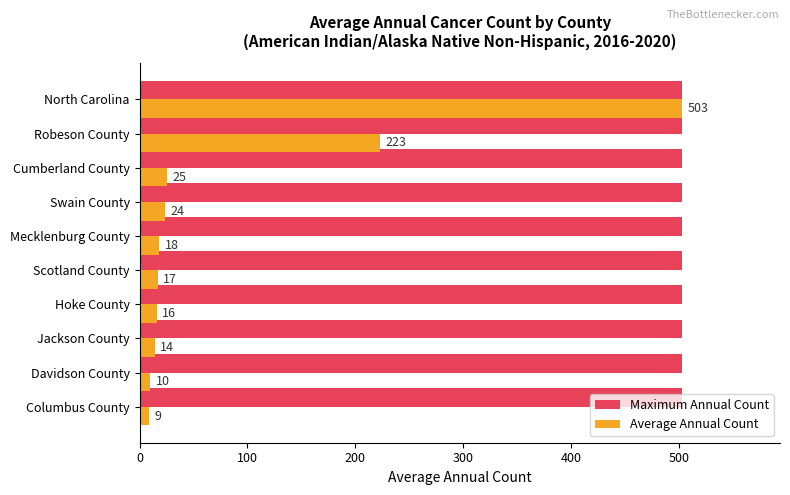

Rank the series by their average value, from highest to lowest.

Maximum Annual Count, Average Annual Count